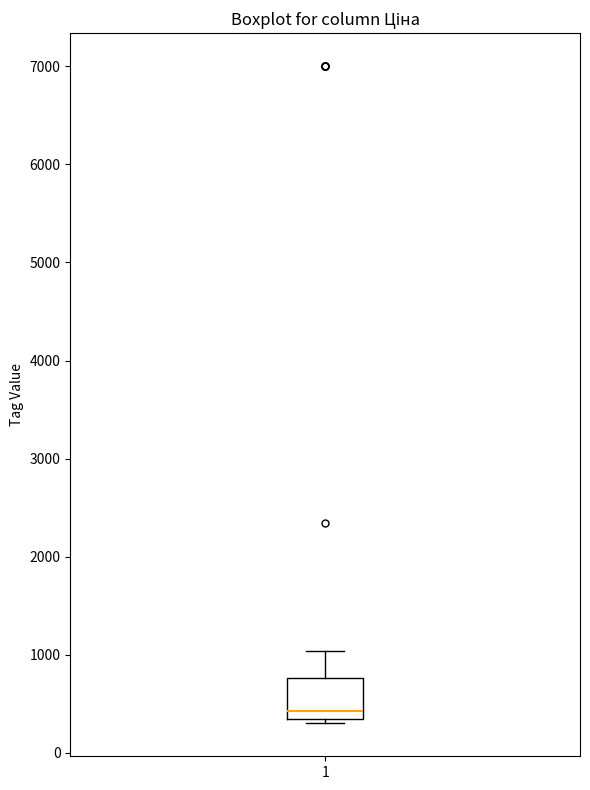

Where is the upper edge of the box at x = 1 on the y-axis? The values are not printed on the chart, so give them approximately, as read against the axis.

800